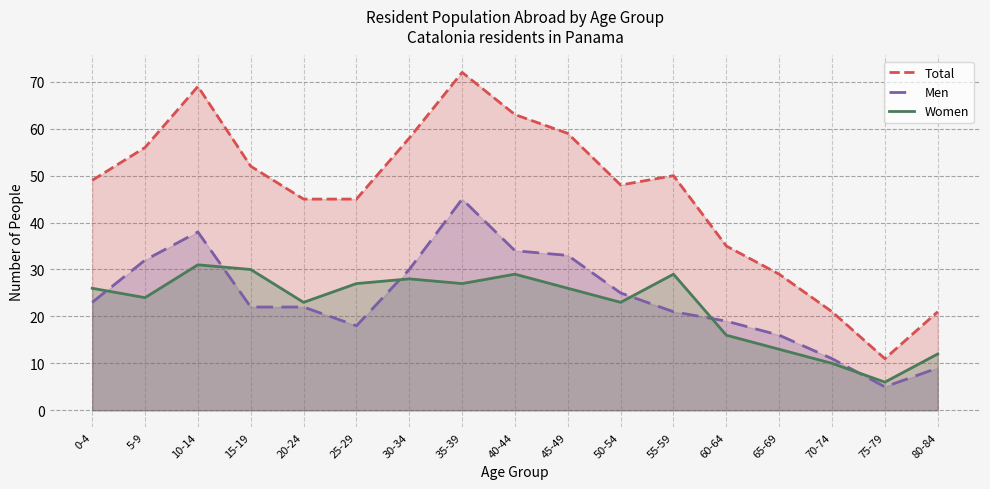

The value of Total at 50-54 is 48. True or false?

True